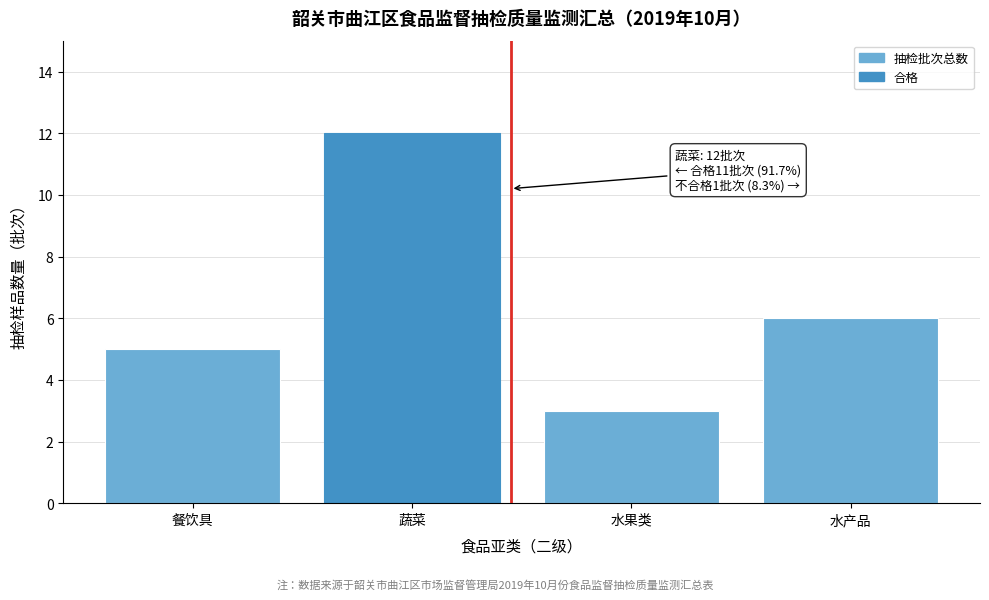

Reading left to right, extract all data points from this chart.

5	12	3	6